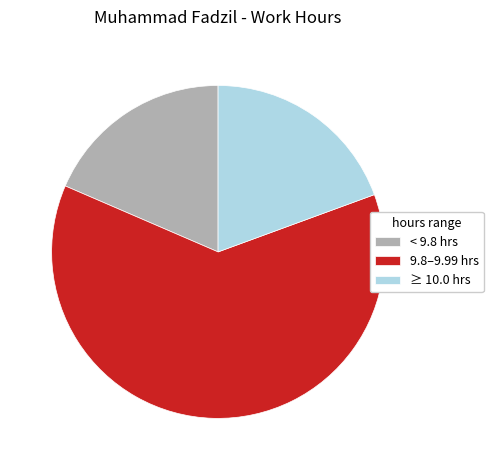

Which slice represents more than half of the pie?

9.8–9.99 hrs